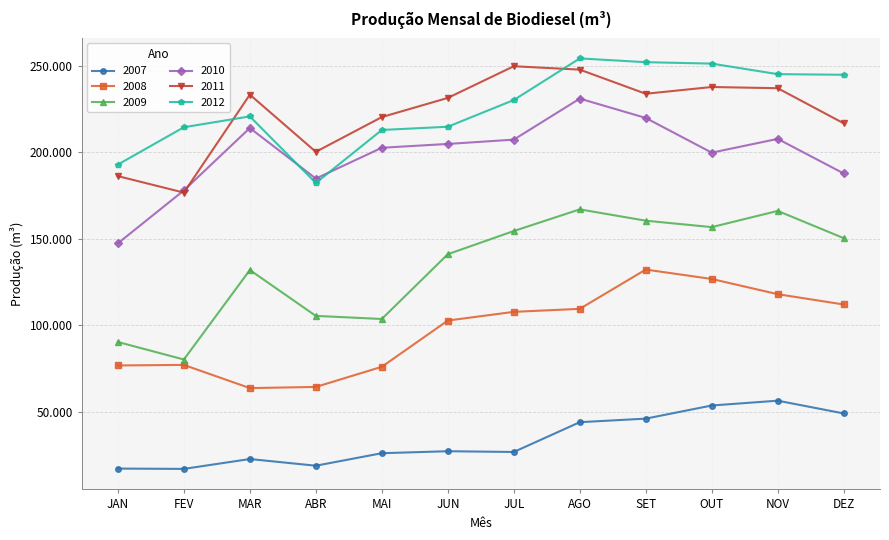

Which label corresponds to the largest value in the chart?

AGO